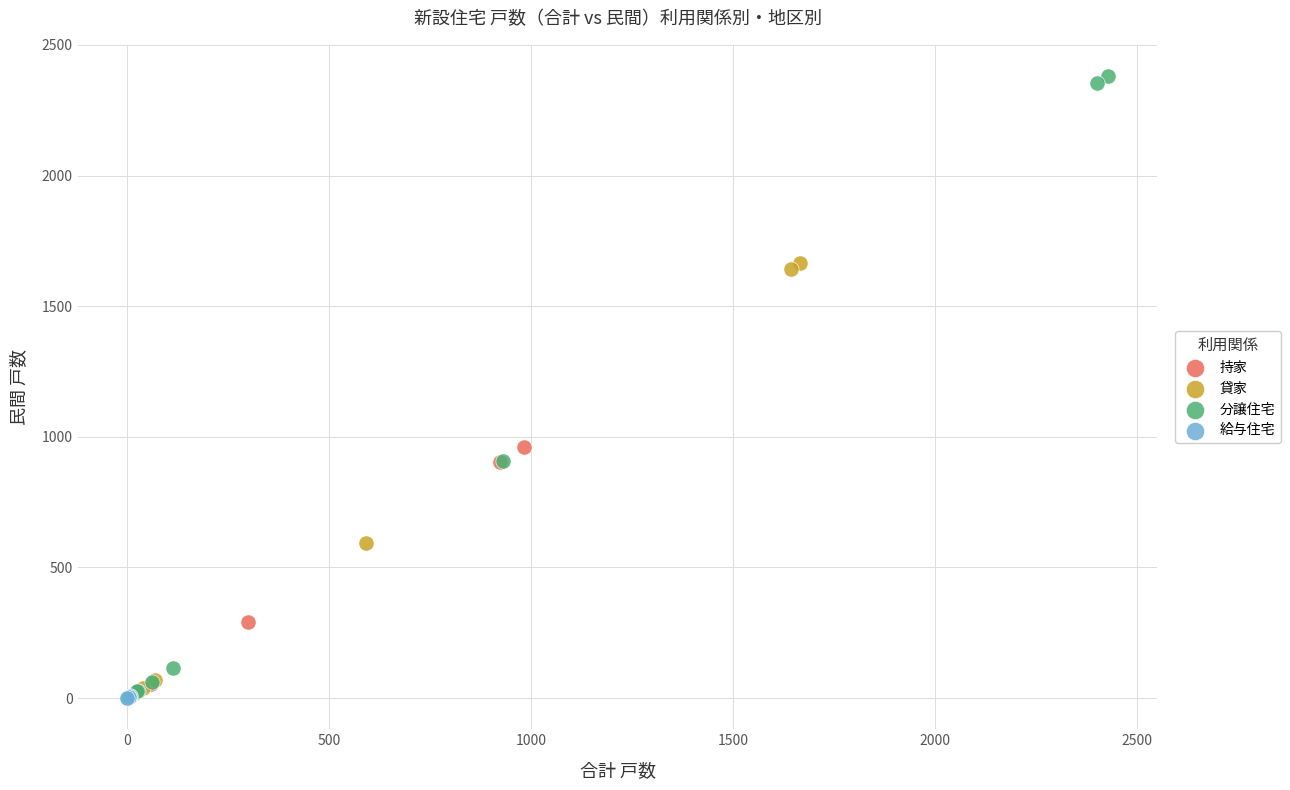

Which series reaches the maximum Y coordinate?

分譲住宅